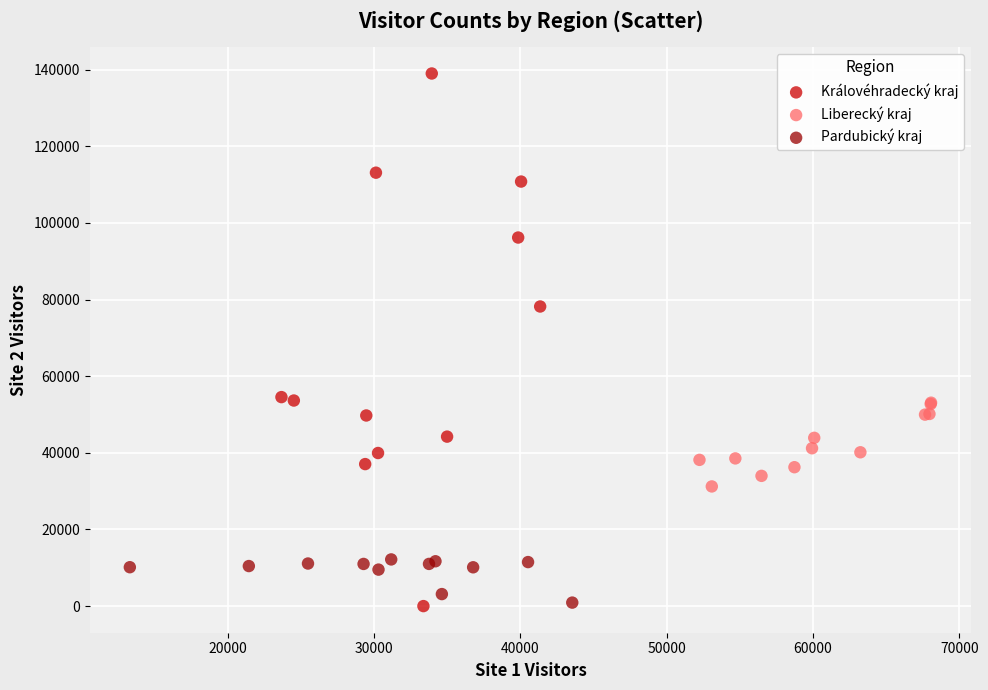

Which series contains the highest Y value?

Královéhradecký kraj